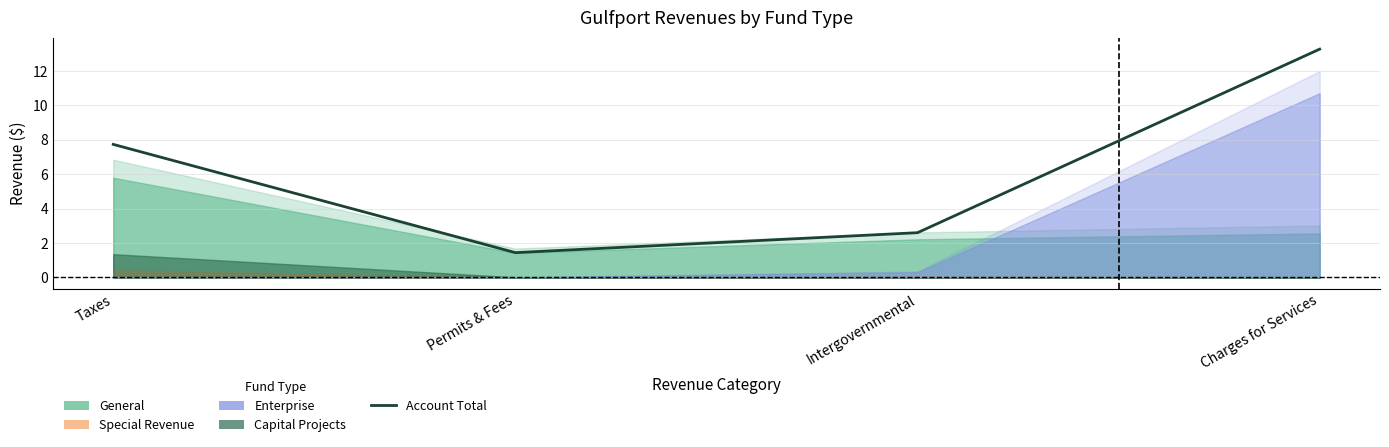

At which category does the chart reach its peak across all series?

Charges for Services